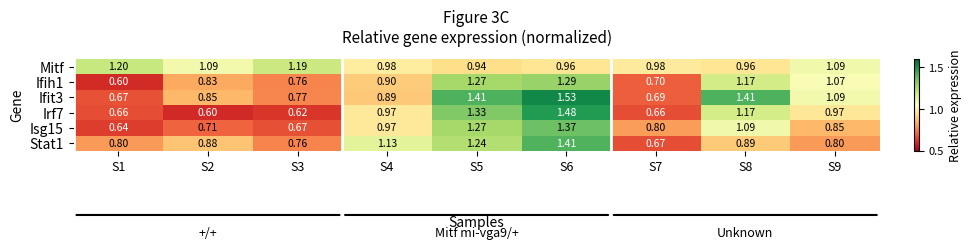

Is the value of Isg15 at S1 greater than the value of Ifit3 at S1?

No